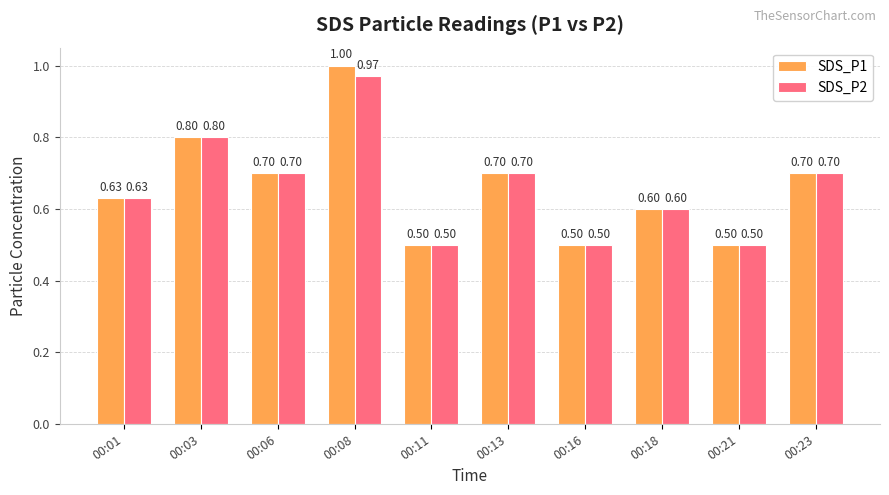

The SDS_P1 series shows 0.5 at 00:06. True or false?

False